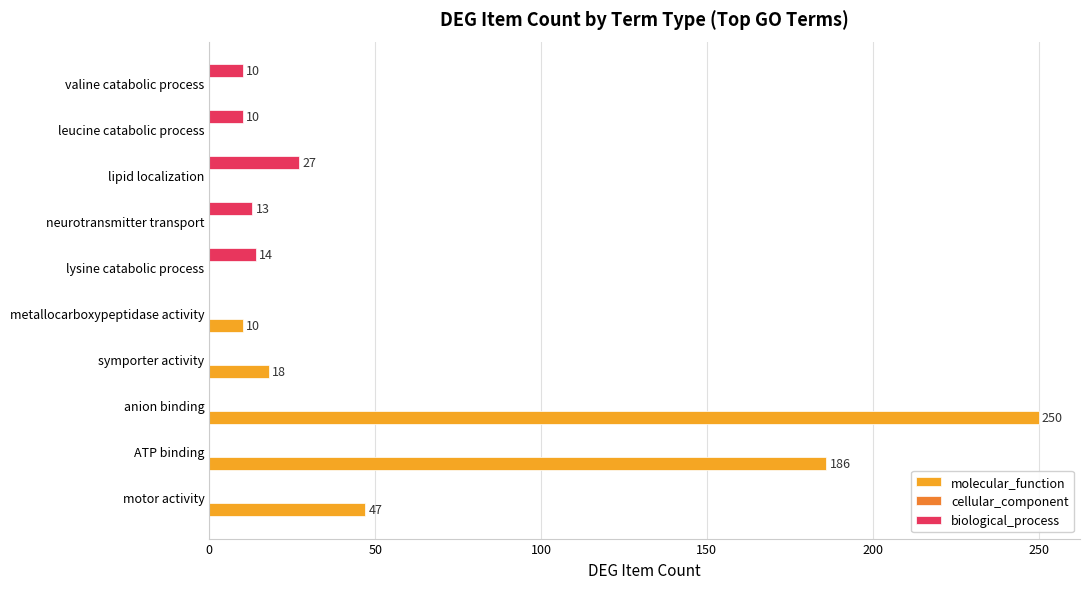

Which category has the highest value across all series?

anion binding